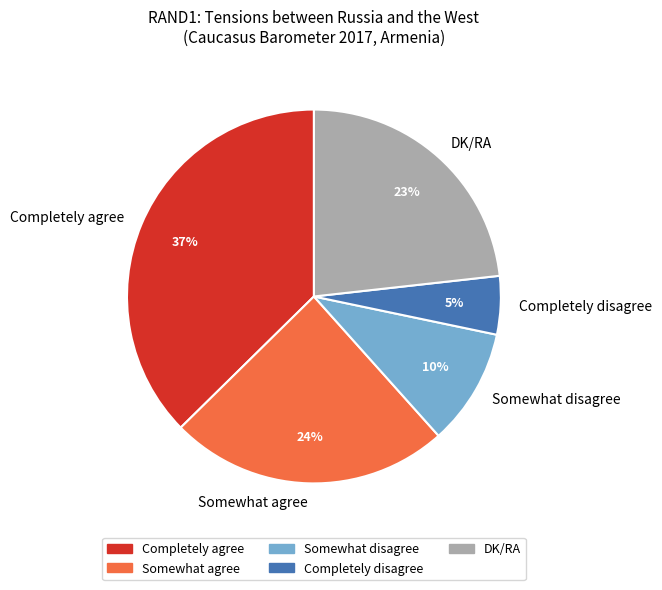

Is the sum of Completely disagree and Completely agree greater than half?

No